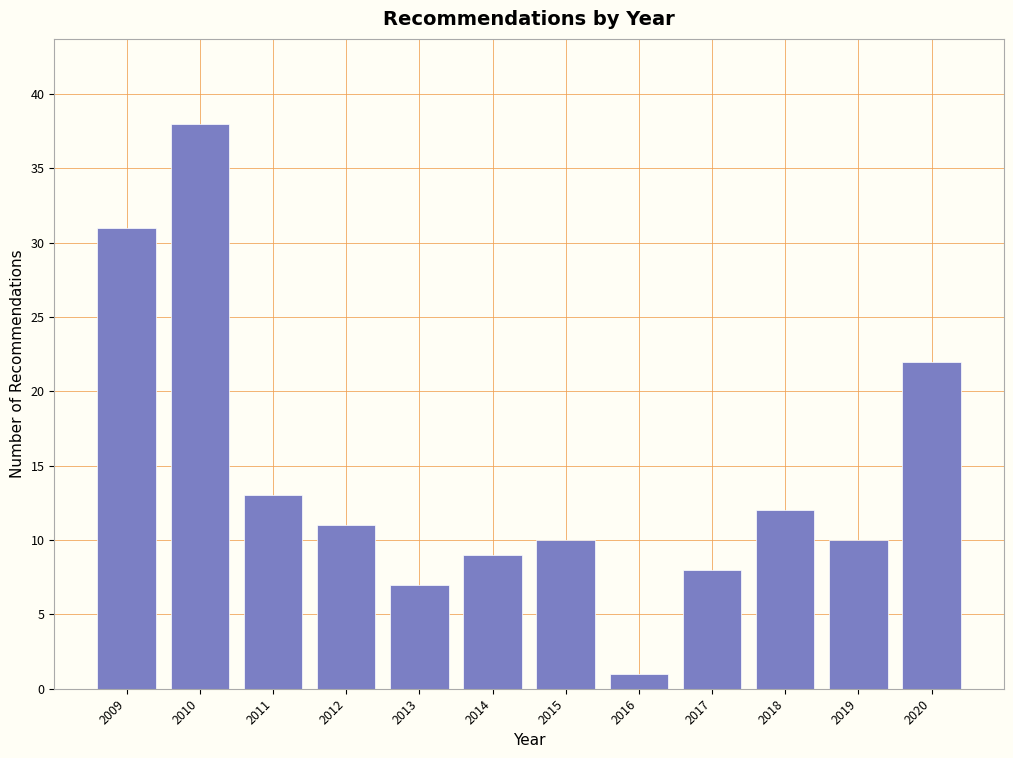

Reading right to left, list all the values displayed in this chart.

22	10	12	8	1	10	9	7	11	13	38	31